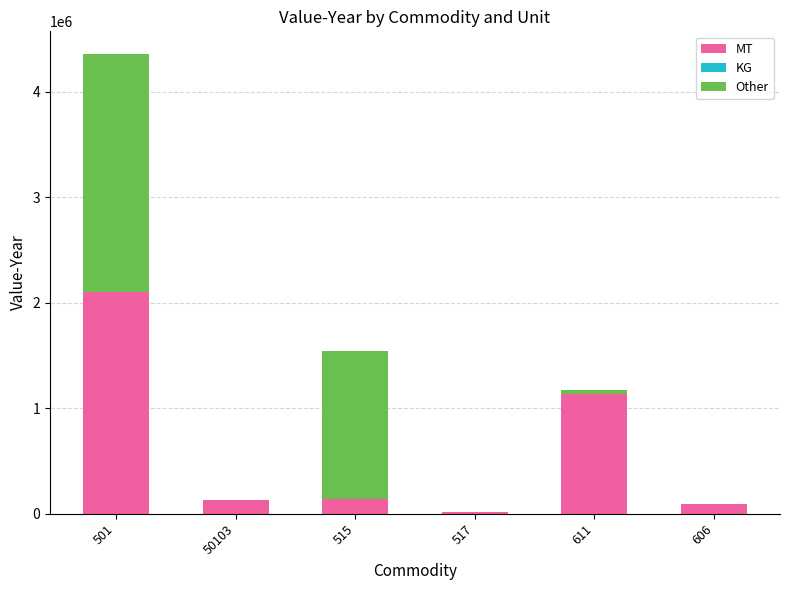

What is the maximum value for MT?

2098331